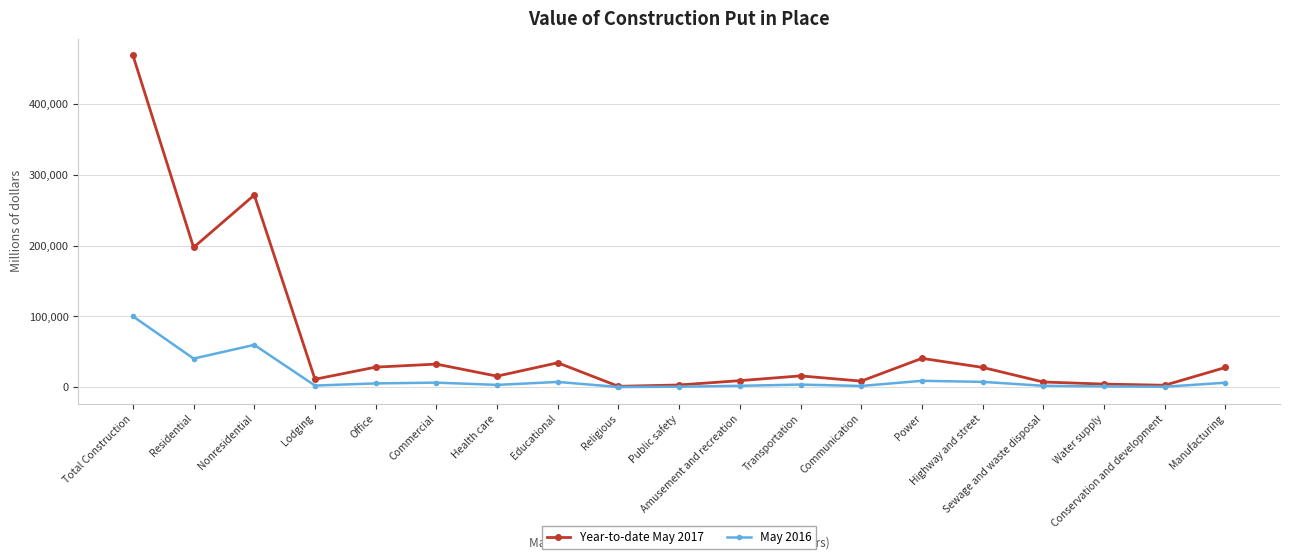

Does the chart have visible grid lines?

Yes